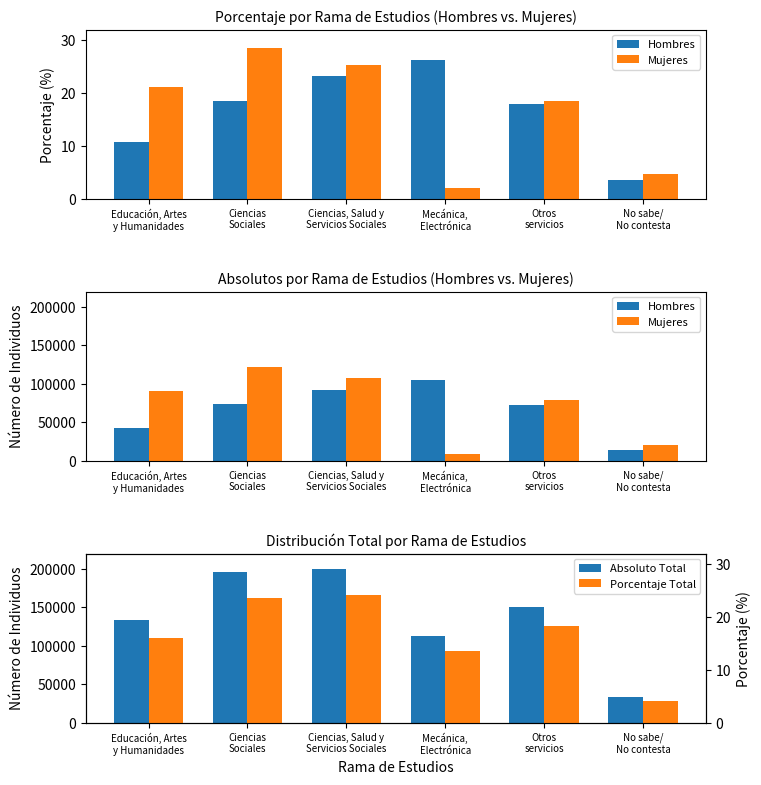

At which label is Porcentaje Total closest to 14?

Mecánica,
Electrónica